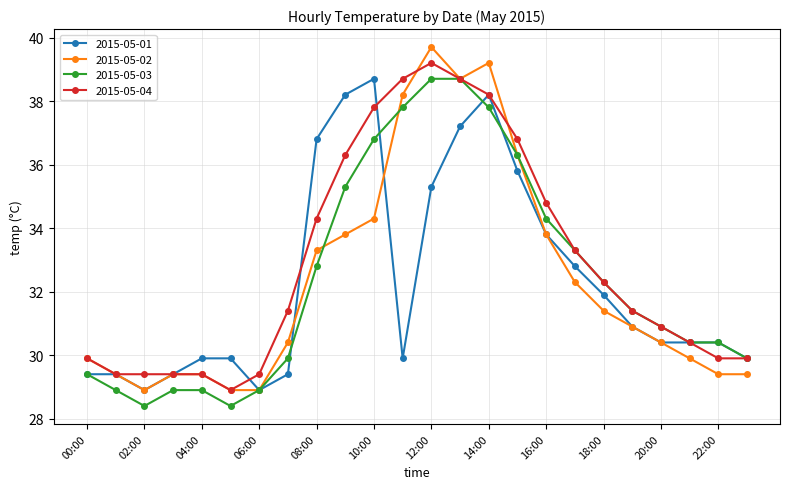

What is the minimum value for 2015-05-04?

28.9